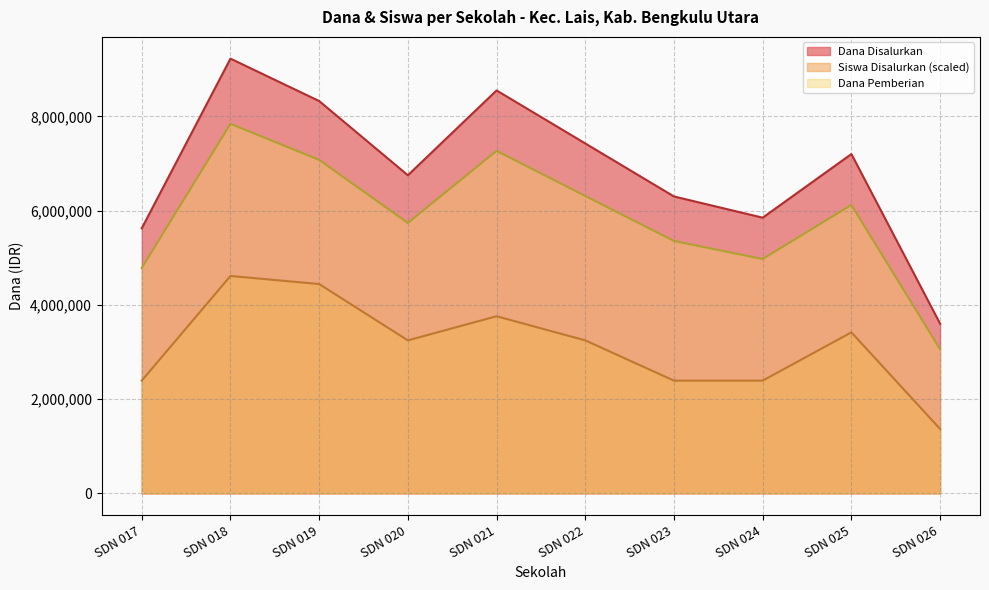

Is the value of Dana Pemberian at SDN 020 greater than the value of Siswa Disalurkan at SDN 021?

Yes